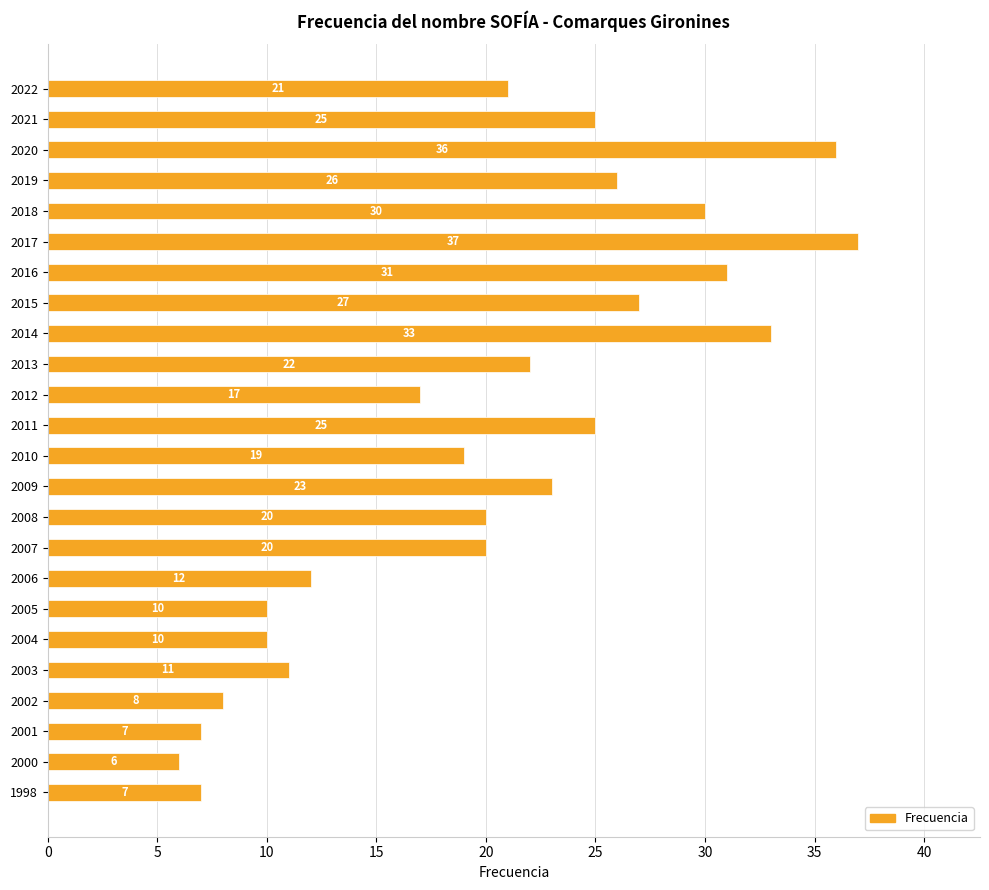

What is the value of the 15th bar from the top?

20